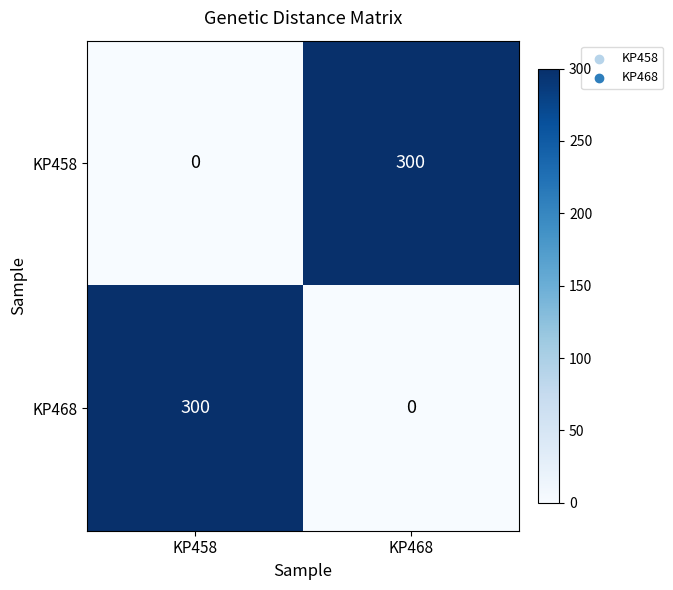

How many series are shown in this chart?

2